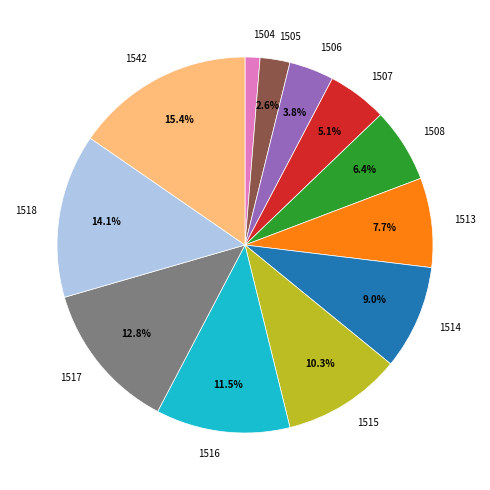

Which has a higher value, 1542 or 1513?

1542